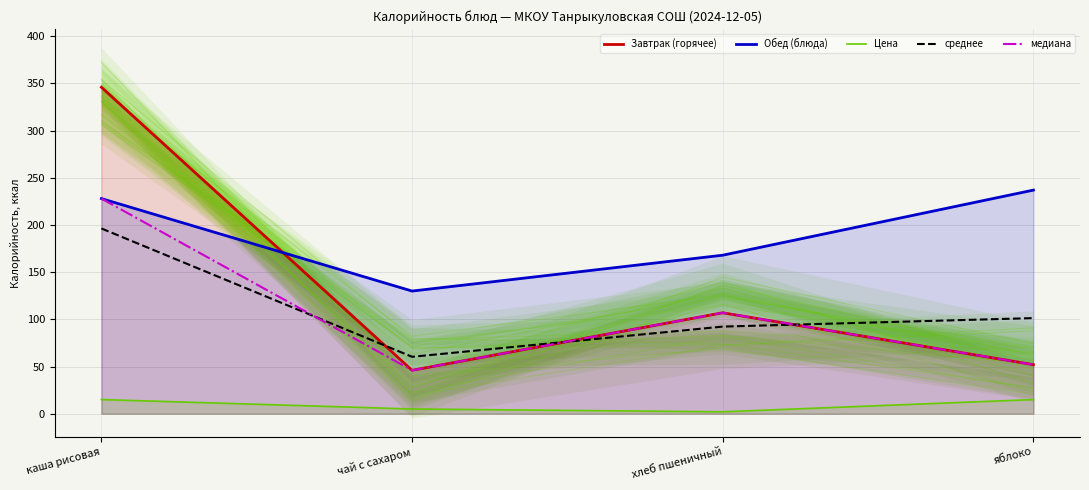

Which series changed the most between каша рисовая and яблоко?

Завтрак (горячее)